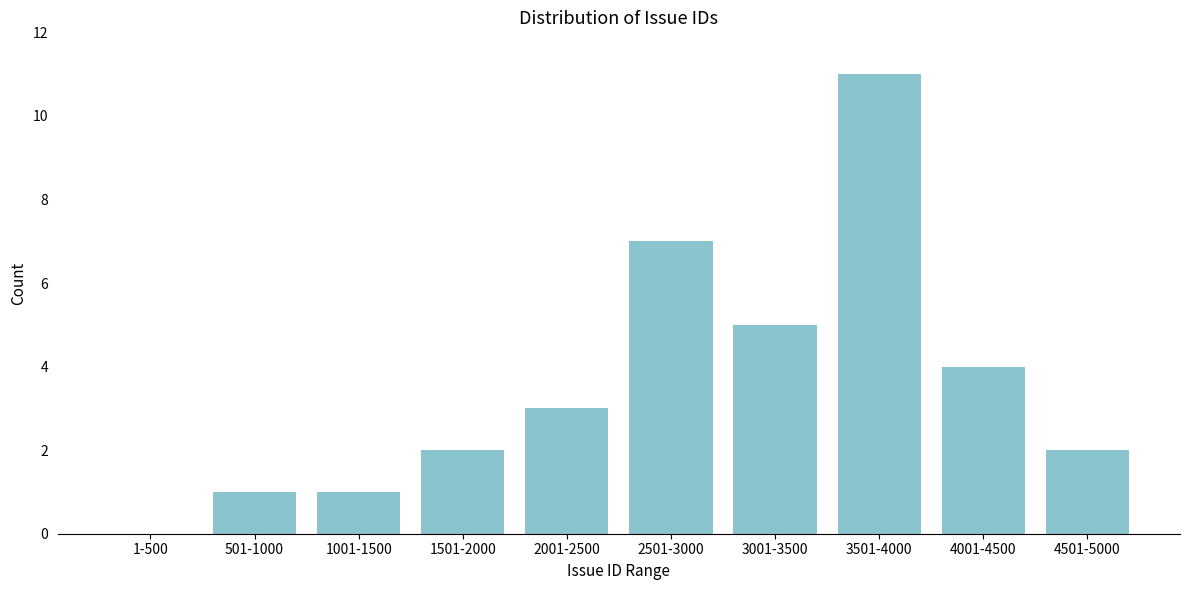

Reading left to right, extract all data points from this chart.

1-500=0	501-1000=1	1001-1500=1	1501-2000=2	2001-2500=3	2501-3000=7	3001-3500=5	3501-4000=11	4001-4500=4	4501-5000=2